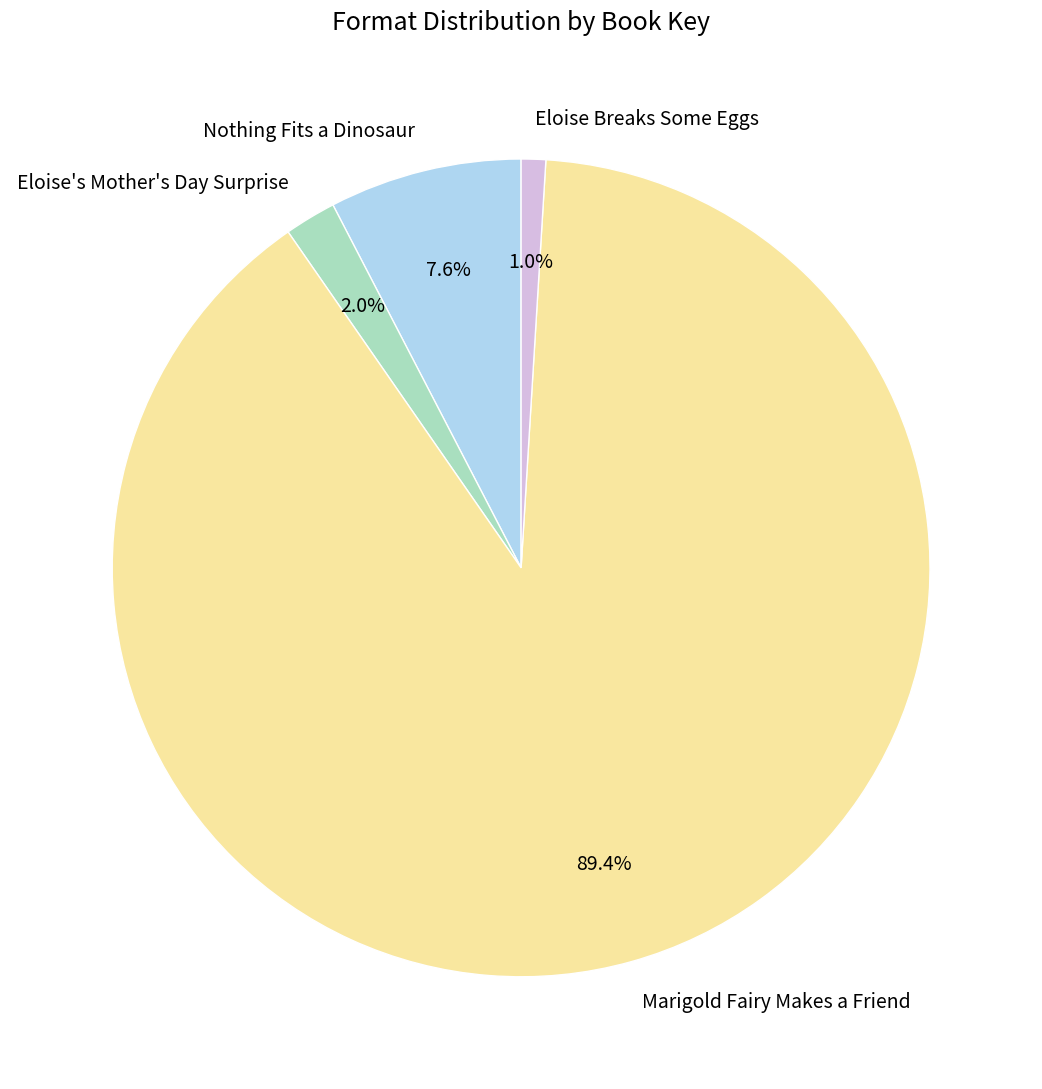

True or false: Eloise Breaks Some Eggs accounts for 1% of the total.

True